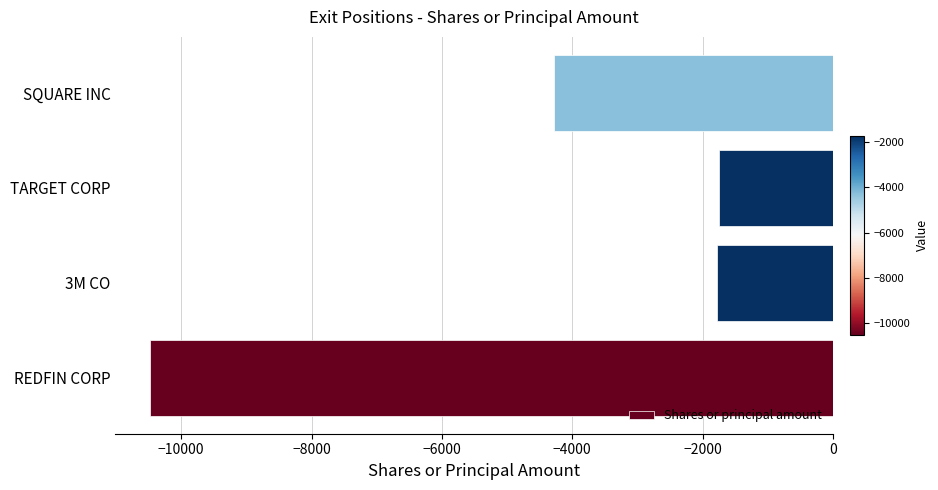

What is the change in value from TARGET CORP to SQUARE INC?

-2533